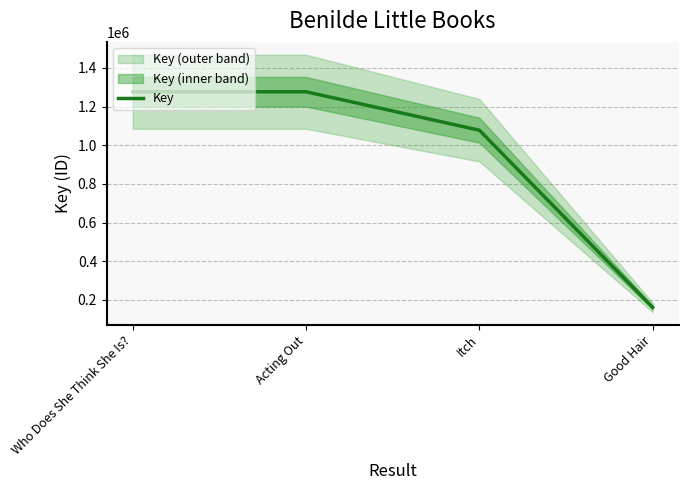

What is the change in value from Who Does She Think She Is? to Good Hair?

-1115861